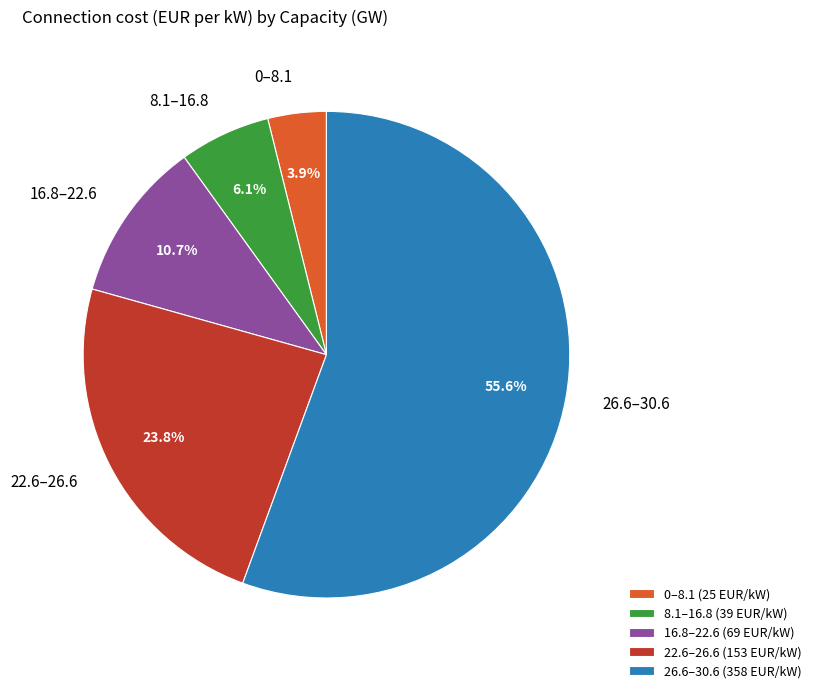

To the nearest percent, what is the average slice percentage?

20%